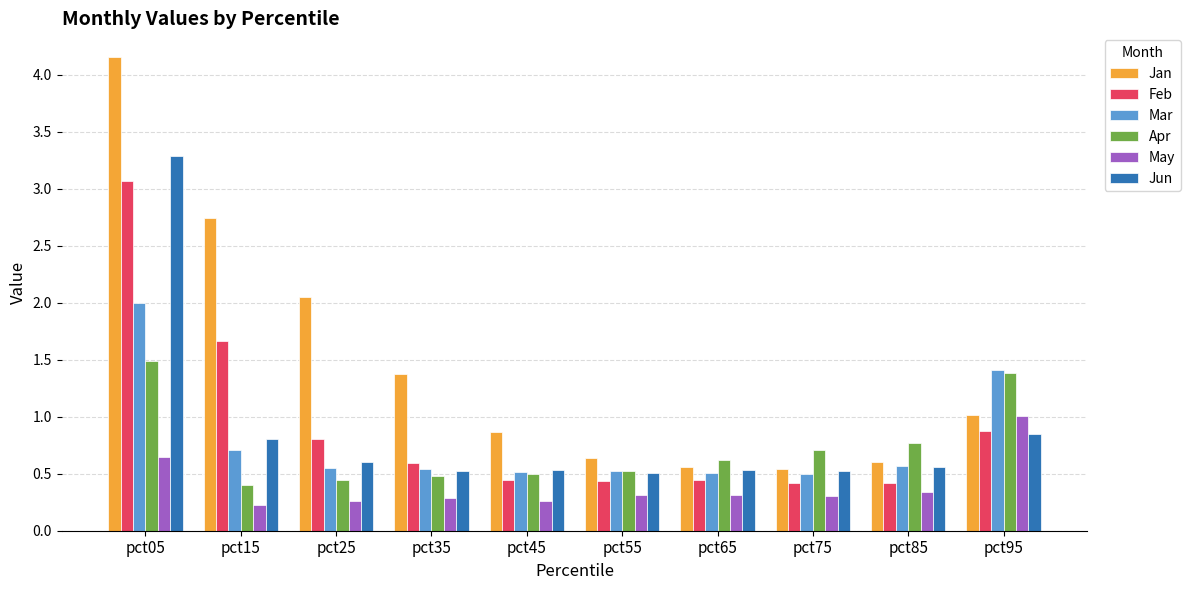

The Jan series shows 0.2 at pct85. True or false?

False